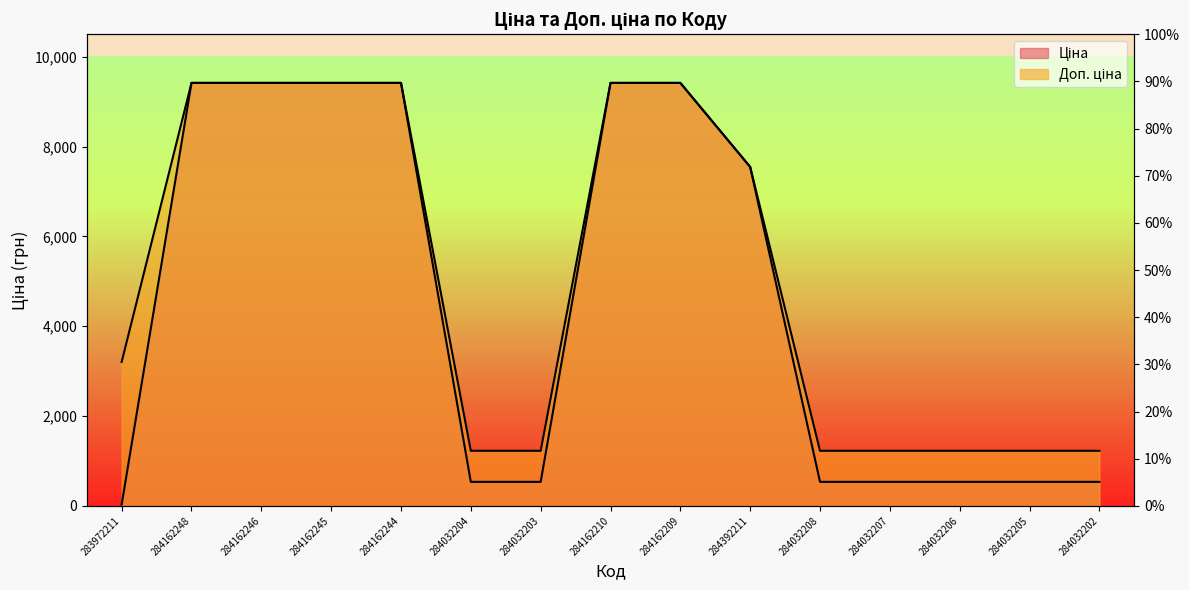

Read the Доп. ціна value at 284032204.

1227.2